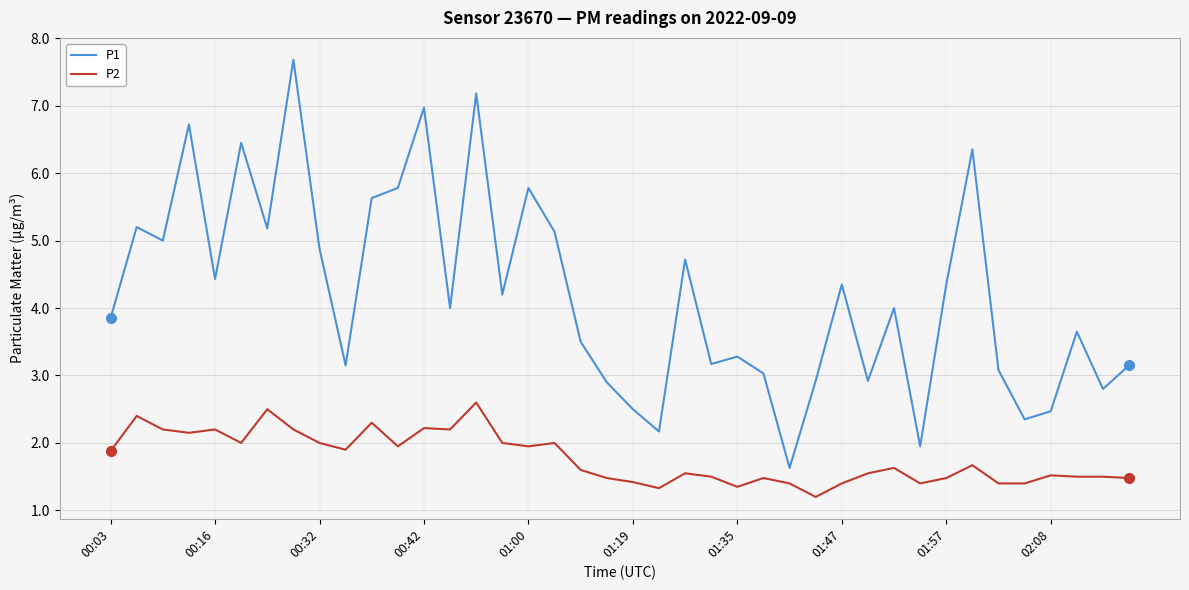

What is the lowest value of the P2 series?

1.2